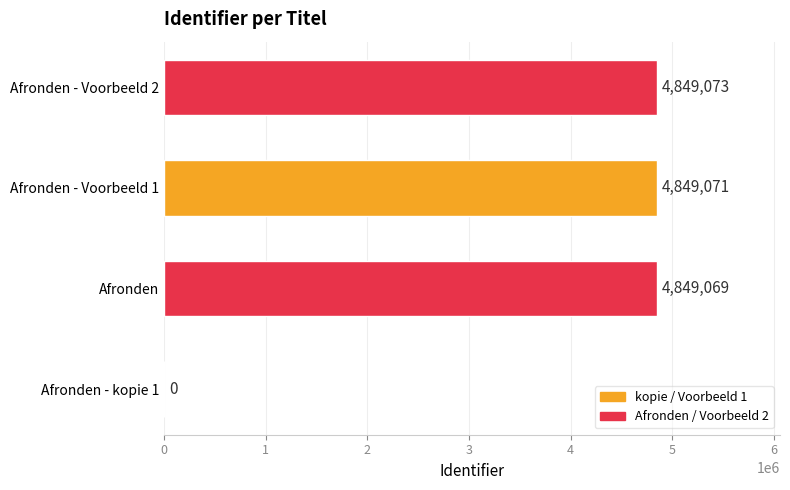

What is the change in value from Afronden - kopie 1 to Afronden - Voorbeeld 1?

+4849071